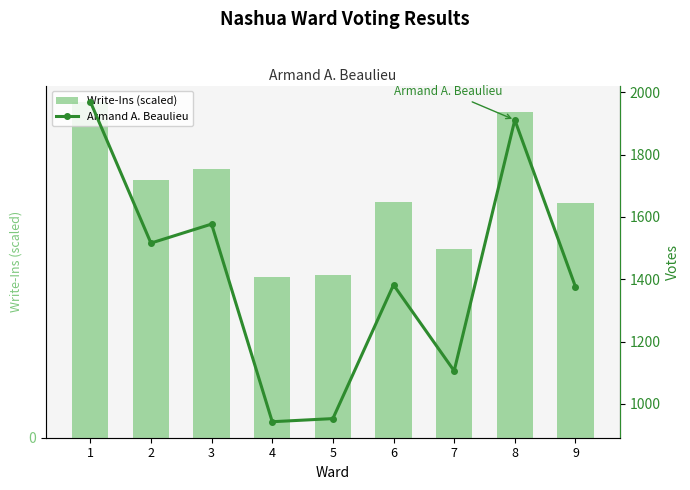

At how many categories does at least one series exceed 1556?

3